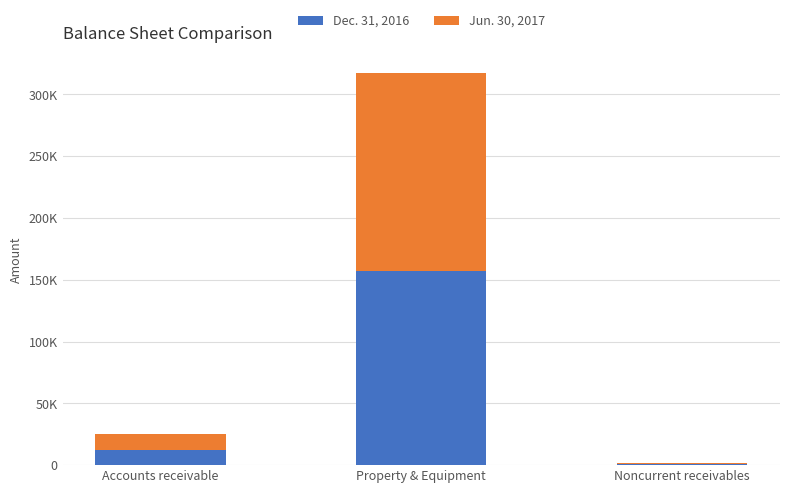

Are the bars horizontal?

No